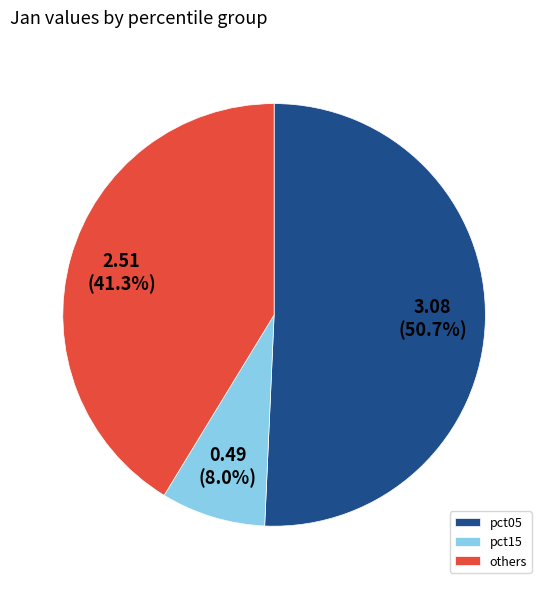

Which slice is the smallest?

pct15